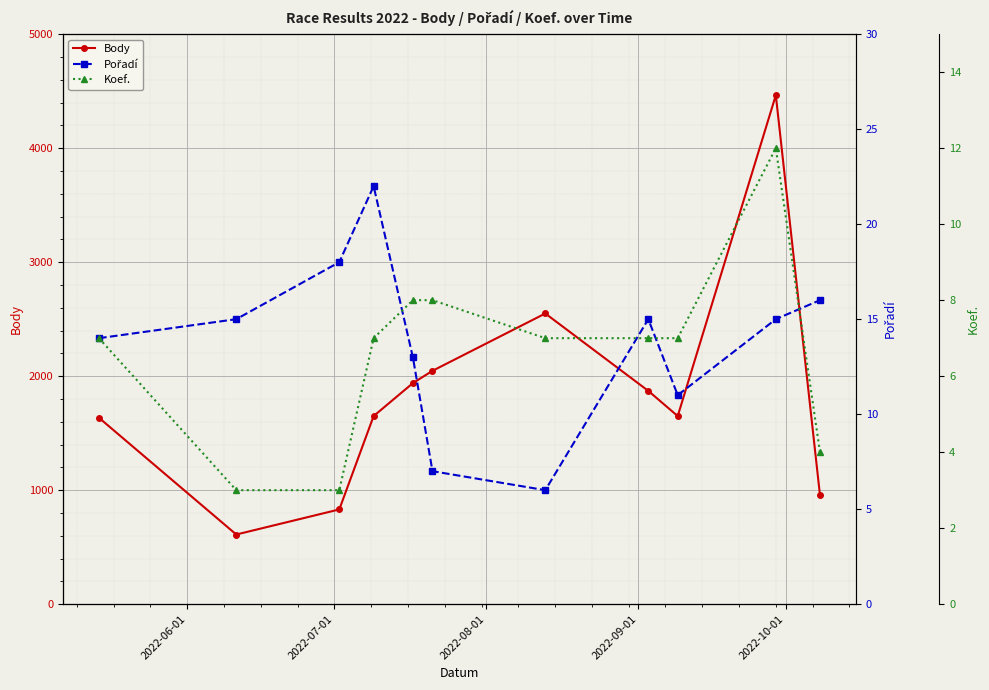

How many interior local peaks does the Body series have?

2